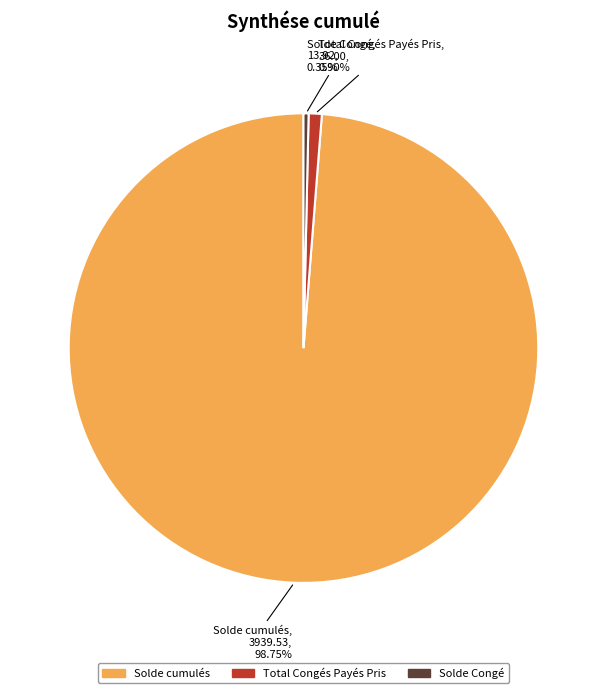

Is the sum of Solde Congé and Total Congés Payés Pris greater than half?

No